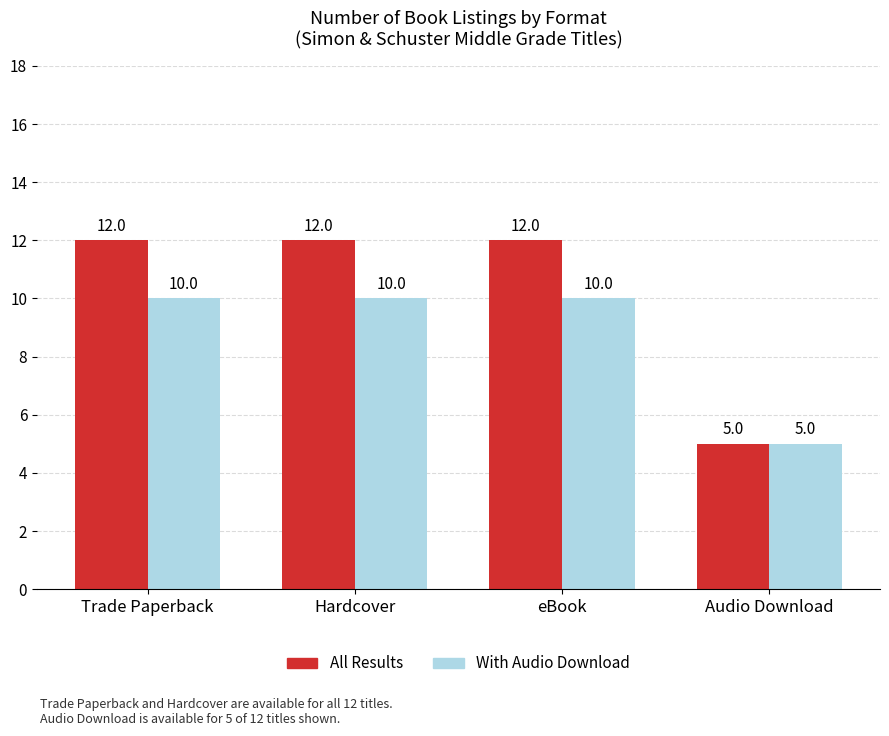

What is the total value across all series at Trade Paperback?

22